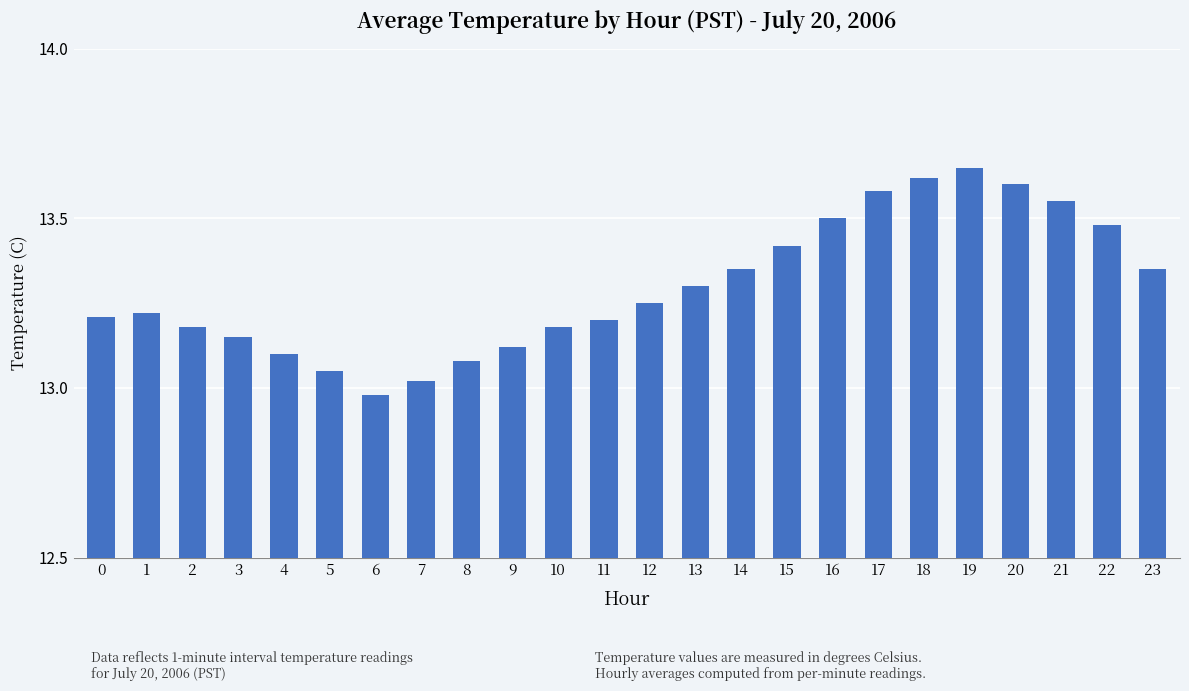

What is the ratio of the value at 18 to the value at 8?

1.0